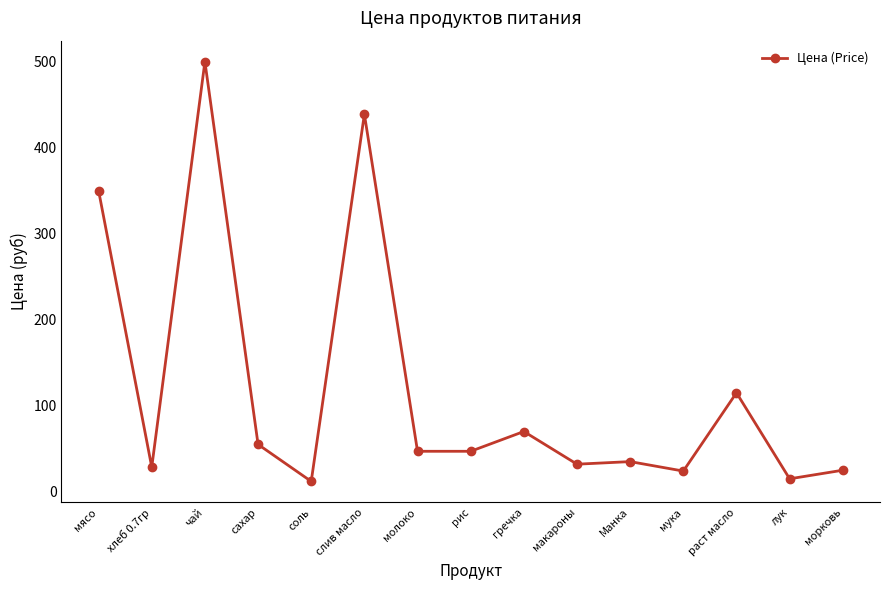

What is the change in value from соль to морковь?

+13.0